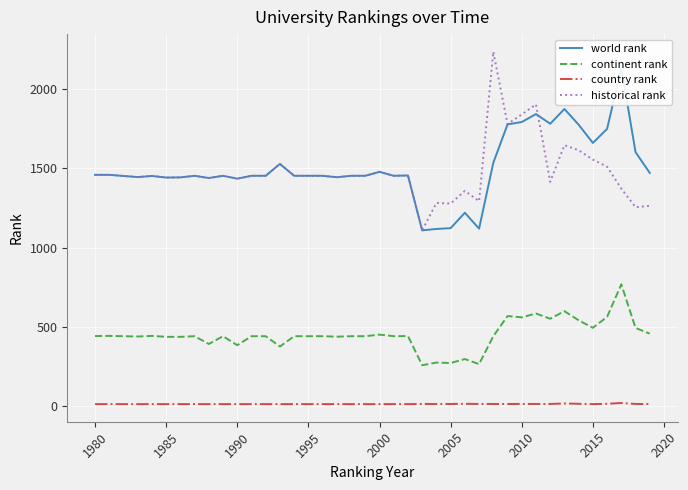

Is the value of country rank at 2015 greater than the value of historical rank at 1995?

No